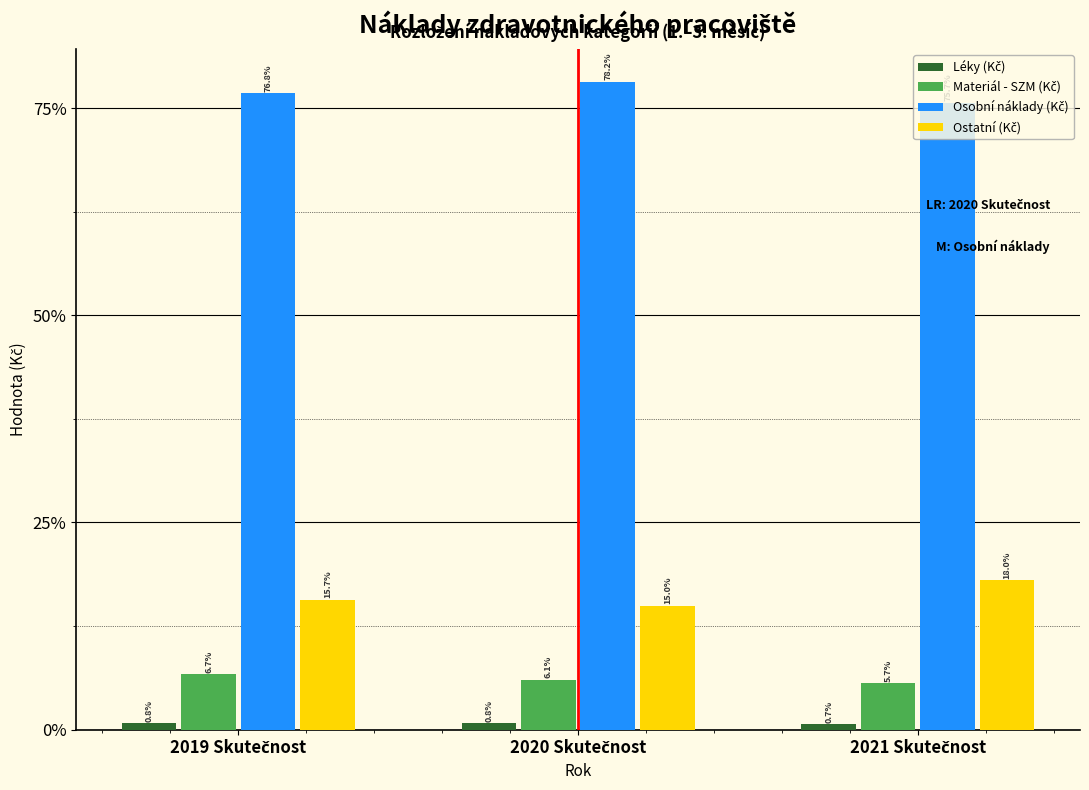

What is the smallest value displayed?

0.7